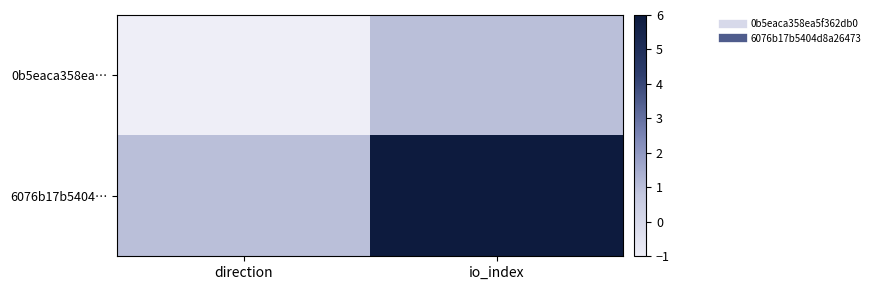

What is the smallest value displayed?

-1